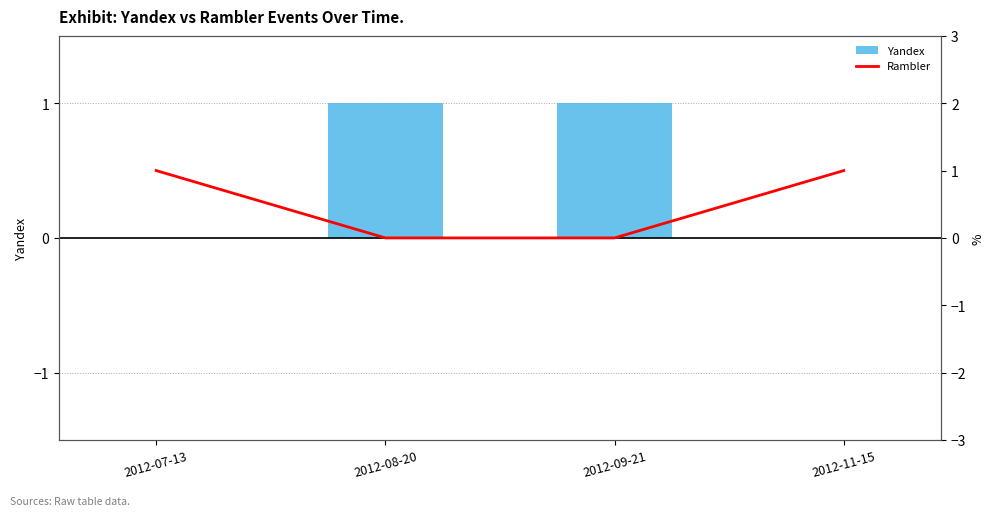

Which category has the lowest value across all series?

2012-07-13